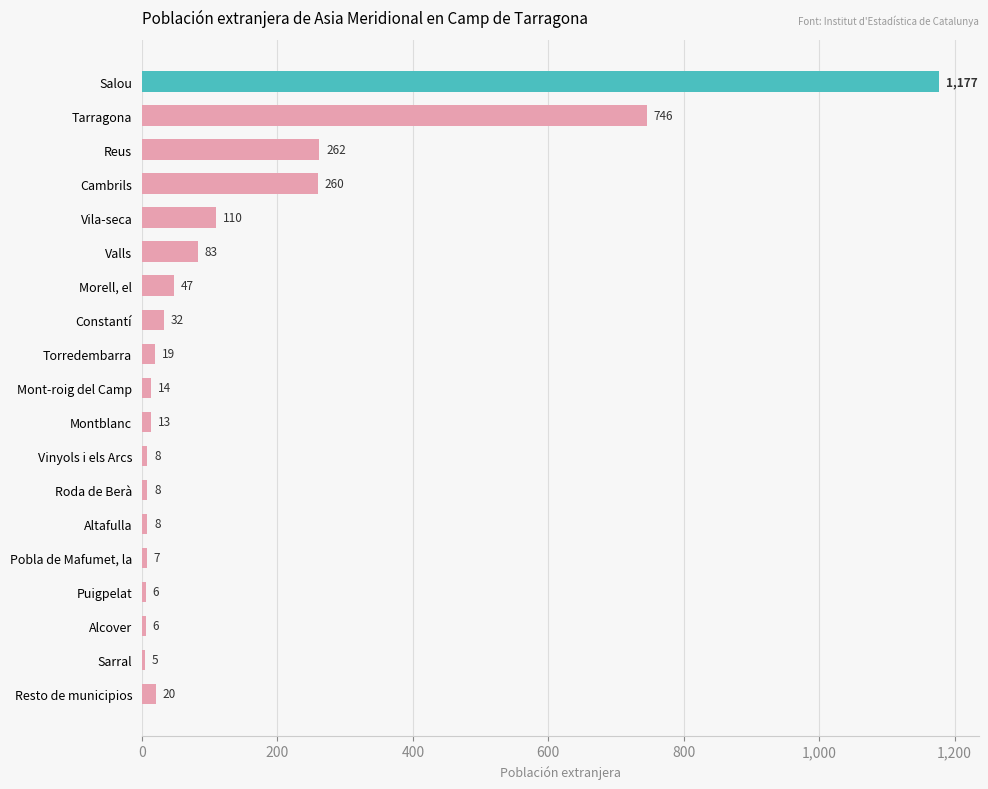

What is the change in value from Salou to Mont-roig del Camp?

-1163